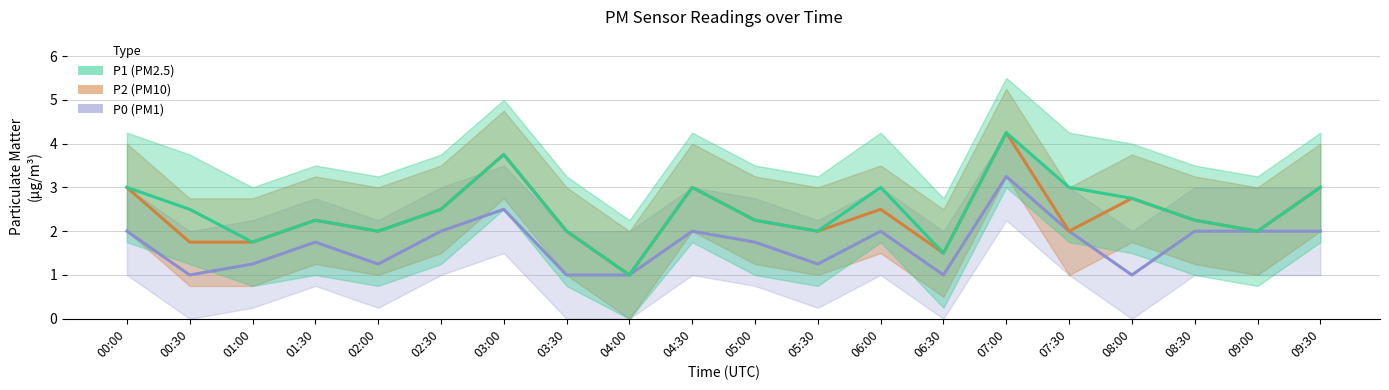

In P0, how many points are lower than both neighbors (excluding endpoints)?

5